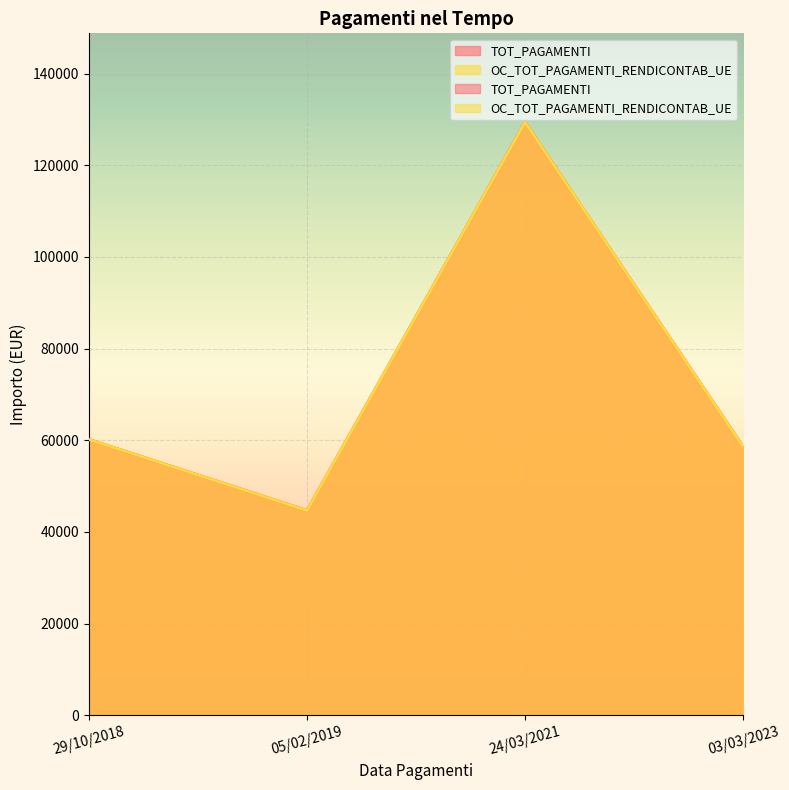

True or false: OC_TOT_PAGAMENTI_RENDICONTAB_UE and TOT_PAGAMENTI intersect in this chart.

False